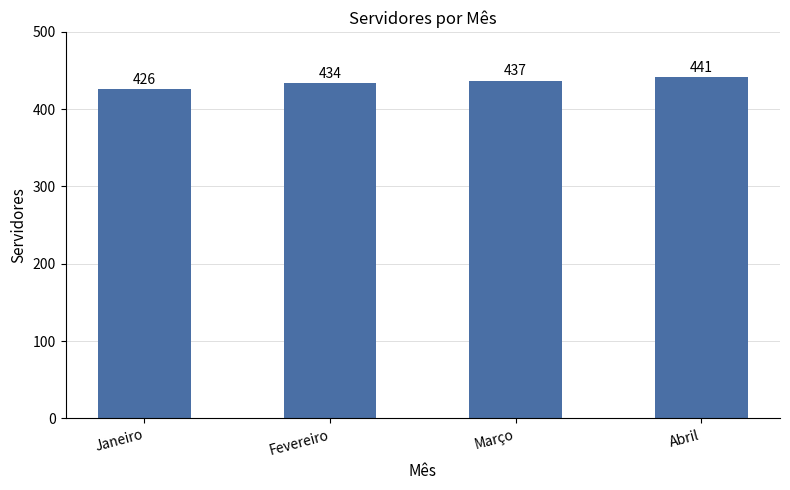

Count the values in the range 434 to 441.

3